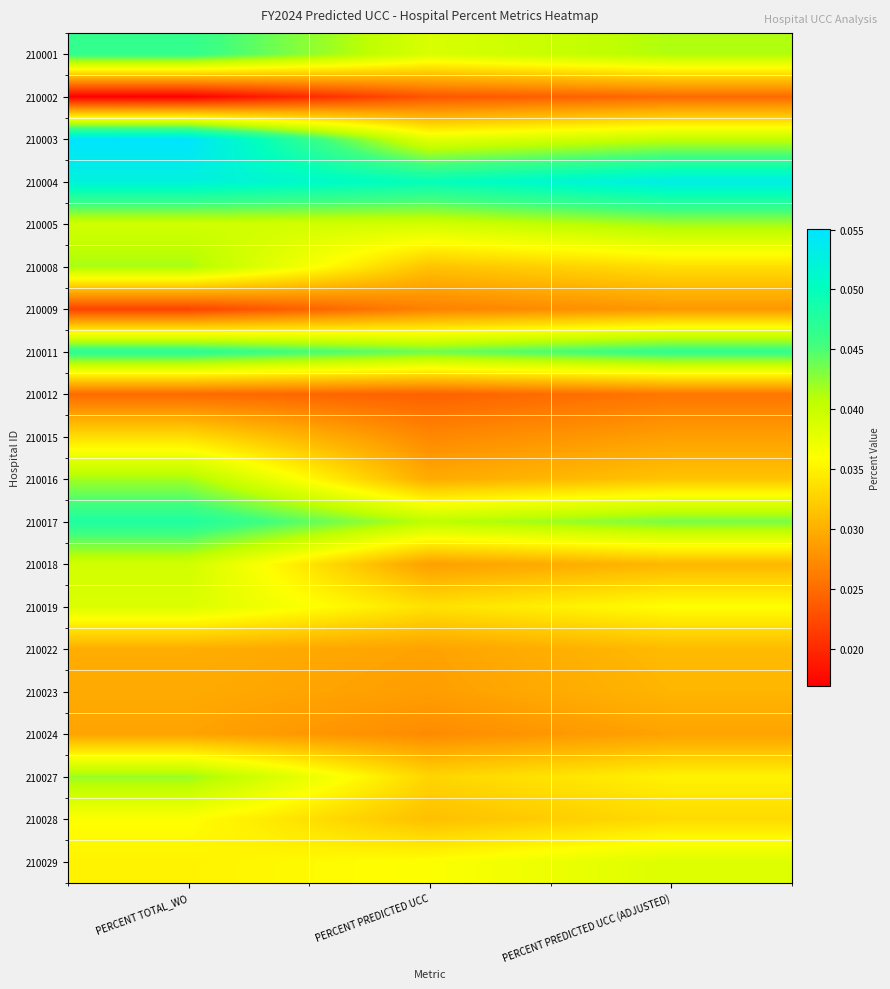

Reading left to right, what are all the values shown in this chart?

210001: PERCENT TOTAL_WO=0.0	PERCENT PREDICTED UCC=0.0	PERCENT PREDICTED UCC (ADJUSTED)=0.0
210002: PERCENT TOTAL_WO=0.0	PERCENT PREDICTED UCC=0.0	PERCENT PREDICTED UCC (ADJUSTED)=0.0
210003: PERCENT TOTAL_WO=0.1	PERCENT PREDICTED UCC=0.0	PERCENT PREDICTED UCC (ADJUSTED)=0.0
210004: PERCENT TOTAL_WO=0.1	PERCENT PREDICTED UCC=0.0	PERCENT PREDICTED UCC (ADJUSTED)=0.1
210005: PERCENT TOTAL_WO=0.0	PERCENT PREDICTED UCC=0.0	PERCENT PREDICTED UCC (ADJUSTED)=0.0
210008: PERCENT TOTAL_WO=0.0	PERCENT PREDICTED UCC=0.0	PERCENT PREDICTED UCC (ADJUSTED)=0.0
210009: PERCENT TOTAL_WO=0.0	PERCENT PREDICTED UCC=0.0	PERCENT PREDICTED UCC (ADJUSTED)=0.0
210011: PERCENT TOTAL_WO=0.0	PERCENT PREDICTED UCC=0.0	PERCENT PREDICTED UCC (ADJUSTED)=0.0
210012: PERCENT TOTAL_WO=0.0	PERCENT PREDICTED UCC=0.0	PERCENT PREDICTED UCC (ADJUSTED)=0.0
210015: PERCENT TOTAL_WO=0.0	PERCENT PREDICTED UCC=0.0	PERCENT PREDICTED UCC (ADJUSTED)=0.0
210016: PERCENT TOTAL_WO=0.0	PERCENT PREDICTED UCC=0.0	PERCENT PREDICTED UCC (ADJUSTED)=0.0
210017: PERCENT TOTAL_WO=0.0	PERCENT PREDICTED UCC=0.0	PERCENT PREDICTED UCC (ADJUSTED)=0.0
210018: PERCENT TOTAL_WO=0.0	PERCENT PREDICTED UCC=0.0	PERCENT PREDICTED UCC (ADJUSTED)=0.0
210019: PERCENT TOTAL_WO=0.0	PERCENT PREDICTED UCC=0.0	PERCENT PREDICTED UCC (ADJUSTED)=0.0
210022: PERCENT TOTAL_WO=0.0	PERCENT PREDICTED UCC=0.0	PERCENT PREDICTED UCC (ADJUSTED)=0.0
210023: PERCENT TOTAL_WO=0.0	PERCENT PREDICTED UCC=0.0	PERCENT PREDICTED UCC (ADJUSTED)=0.0
210024: PERCENT TOTAL_WO=0.0	PERCENT PREDICTED UCC=0.0	PERCENT PREDICTED UCC (ADJUSTED)=0.0
210027: PERCENT TOTAL_WO=0.0	PERCENT PREDICTED UCC=0.0	PERCENT PREDICTED UCC (ADJUSTED)=0.0
210028: PERCENT TOTAL_WO=0.0	PERCENT PREDICTED UCC=0.0	PERCENT PREDICTED UCC (ADJUSTED)=0.0
210029: PERCENT TOTAL_WO=0.0	PERCENT PREDICTED UCC=0.0	PERCENT PREDICTED UCC (ADJUSTED)=0.0